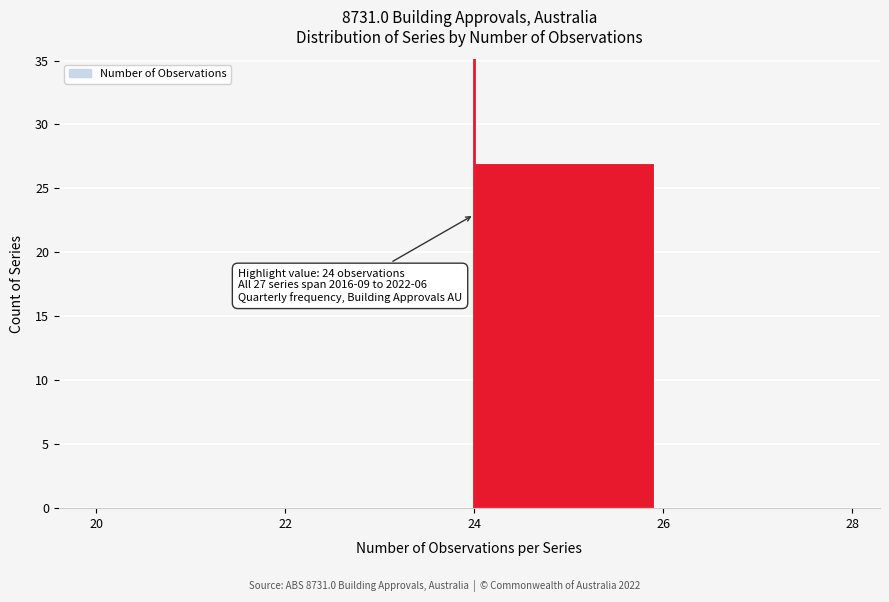

Which range on the x-axis has the tallest bar?

24 to 26